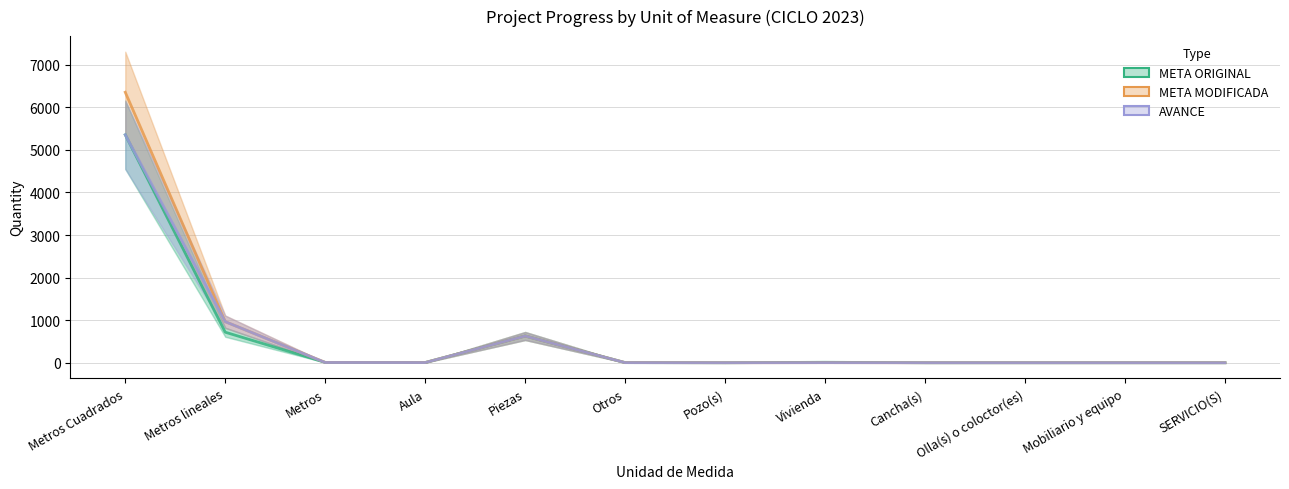

At which label does META ORIGINAL first exceed 6?

Metros Cuadrados